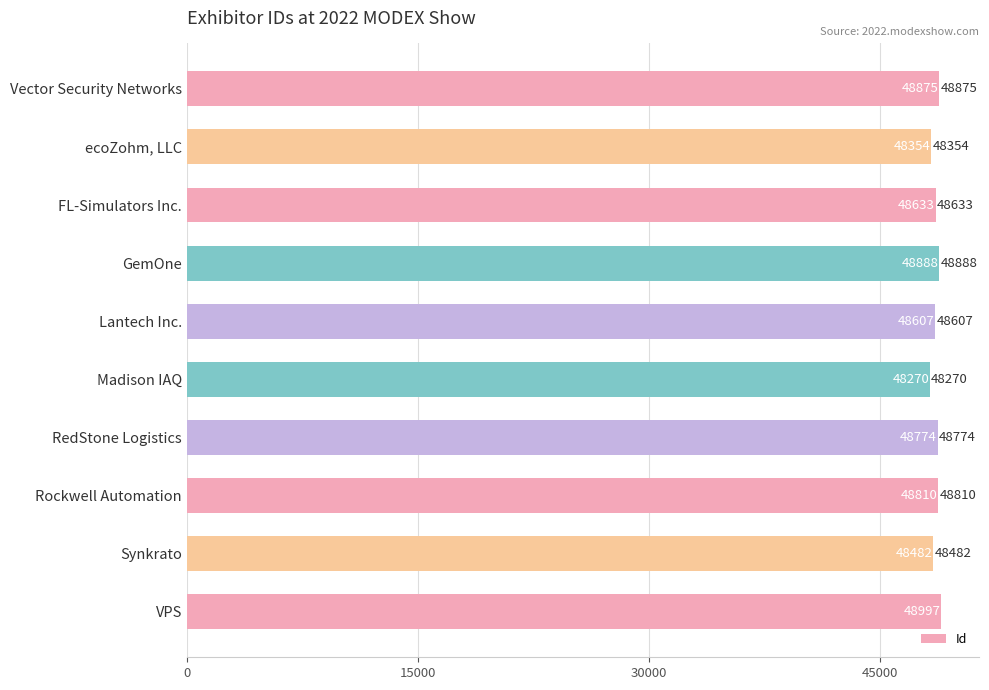

At which label is the value closest to 48633?

FL-Simulators Inc.